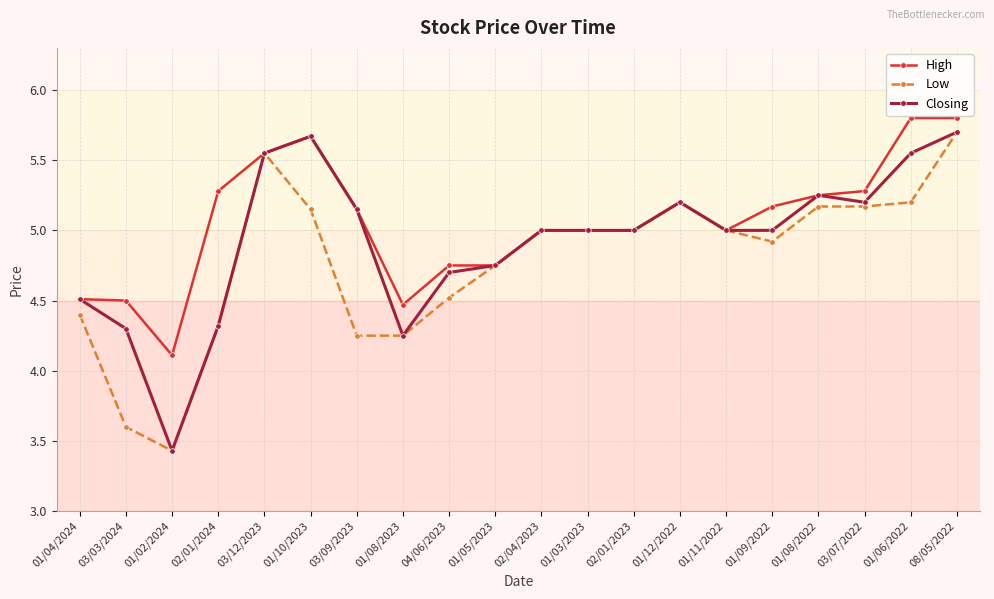

What is the value of the Low point at the 11th from the left?

5.0